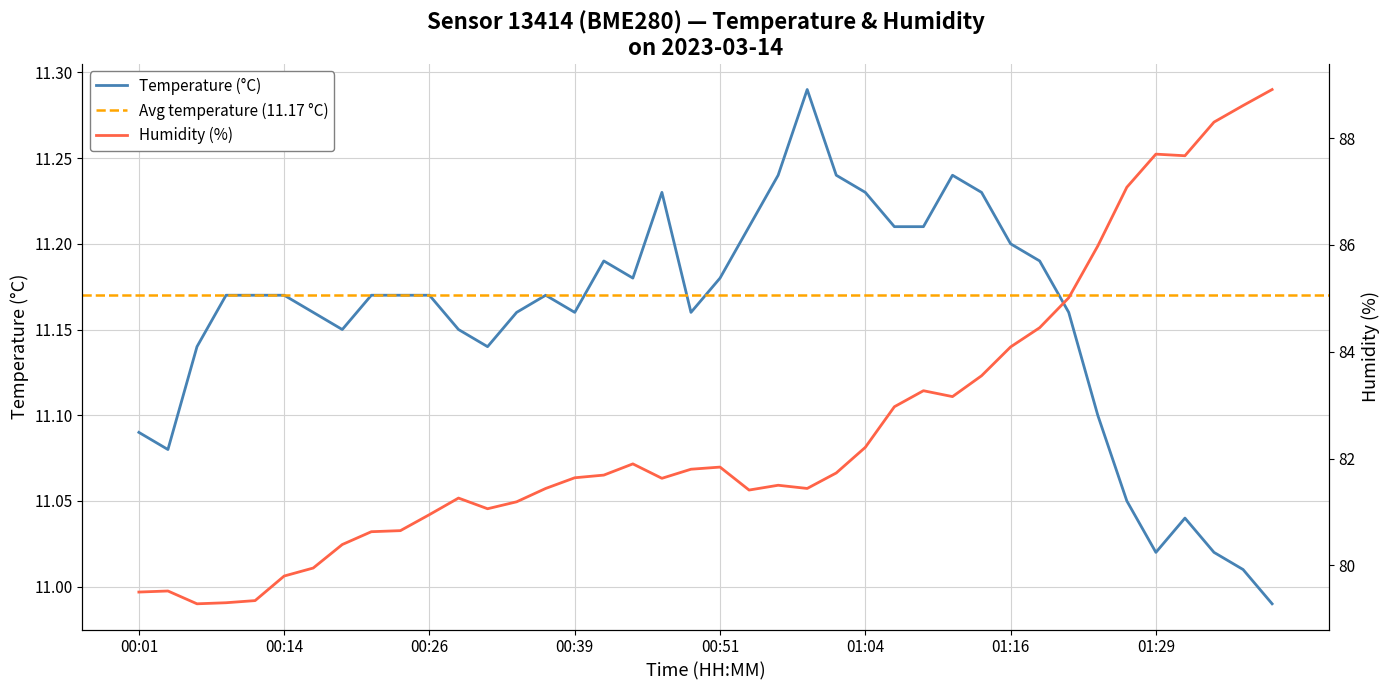

How many values in the temperature series are below 11?

1